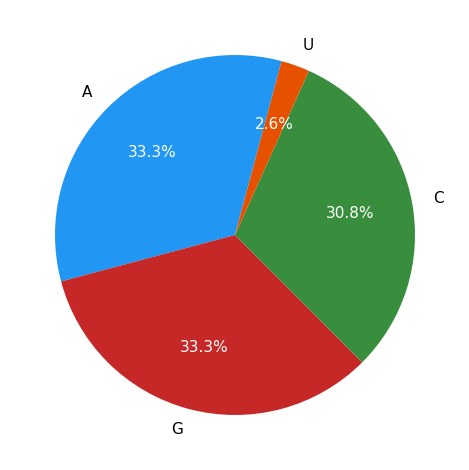

Between C and U, which is larger?

C